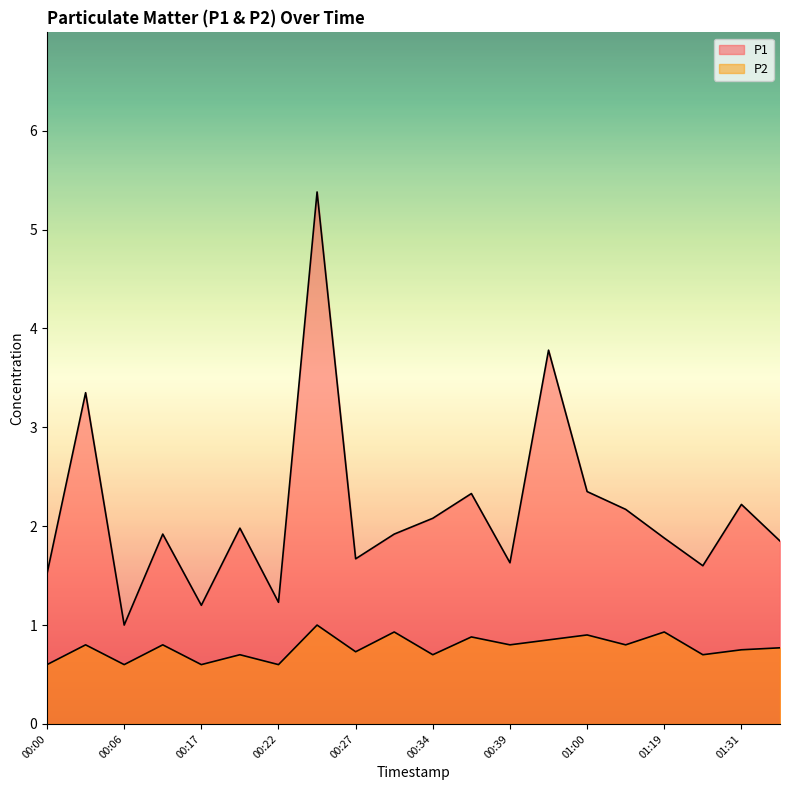

Between 00:19 and 00:34, which series saw the biggest shift?

P1